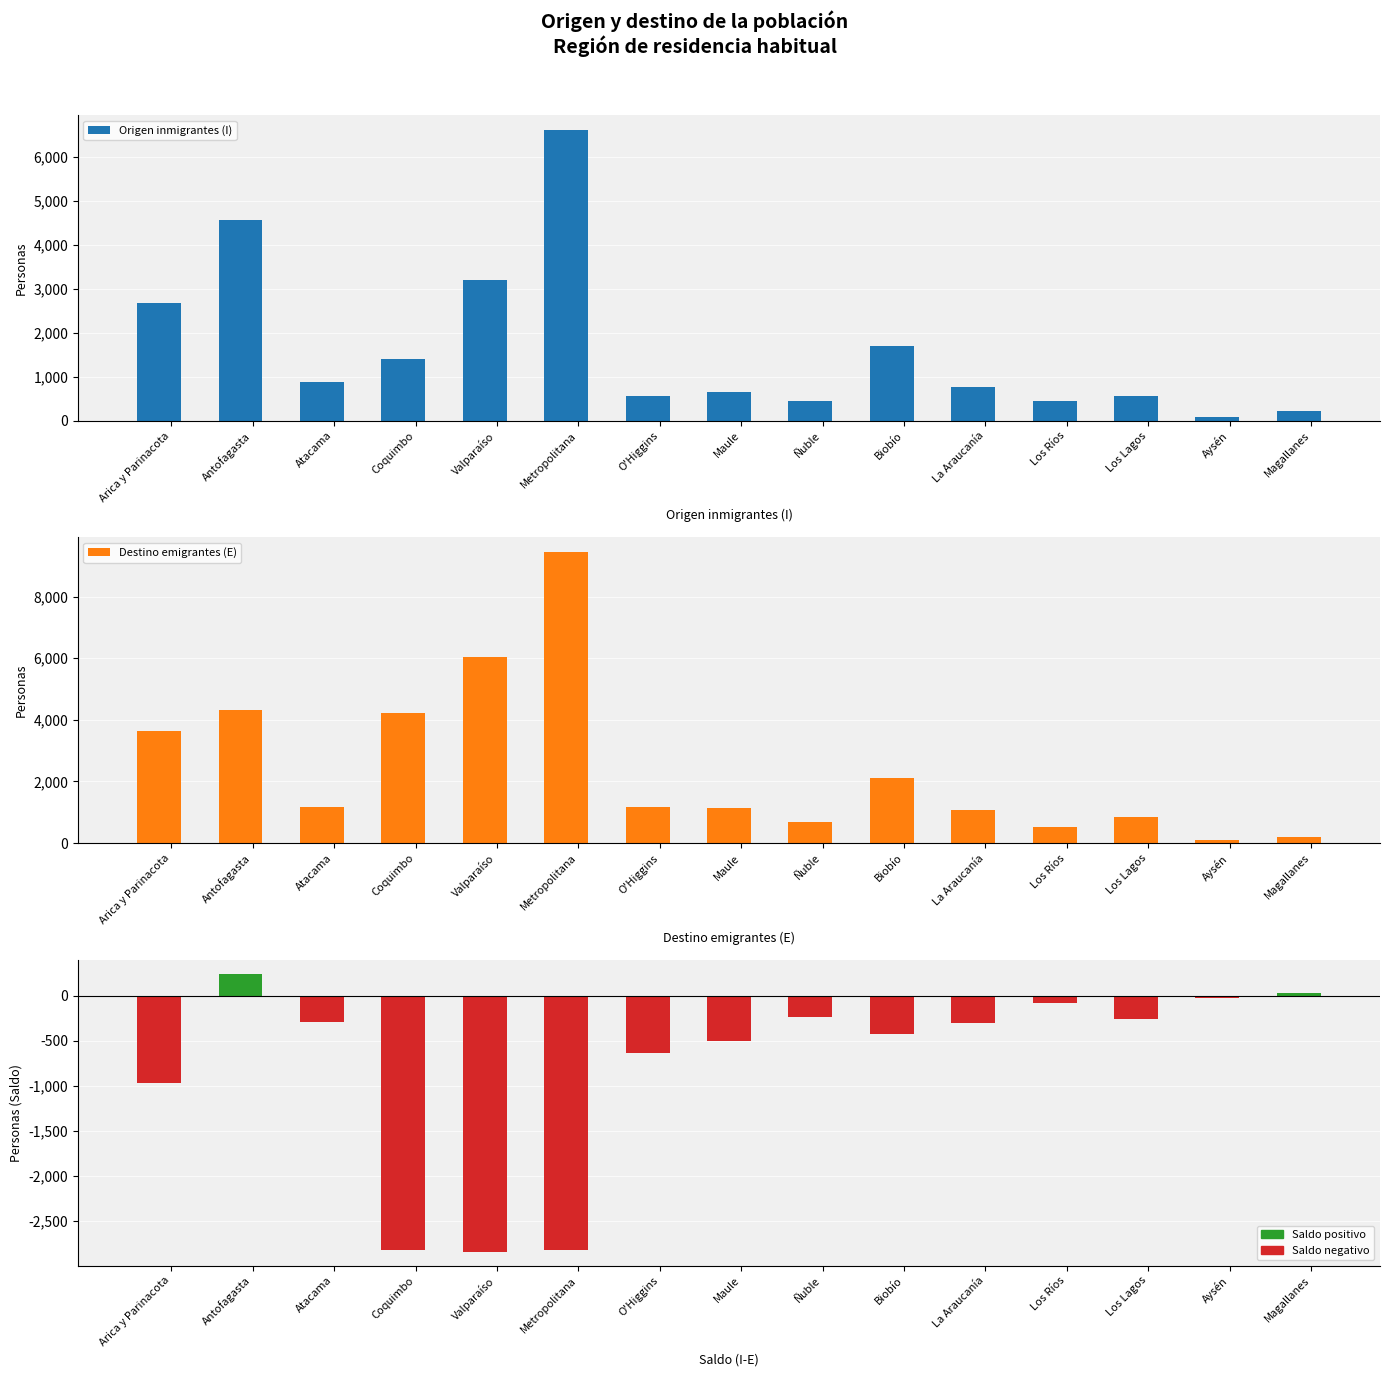

What is the label of the 5th bar from the left?

Valparaíso